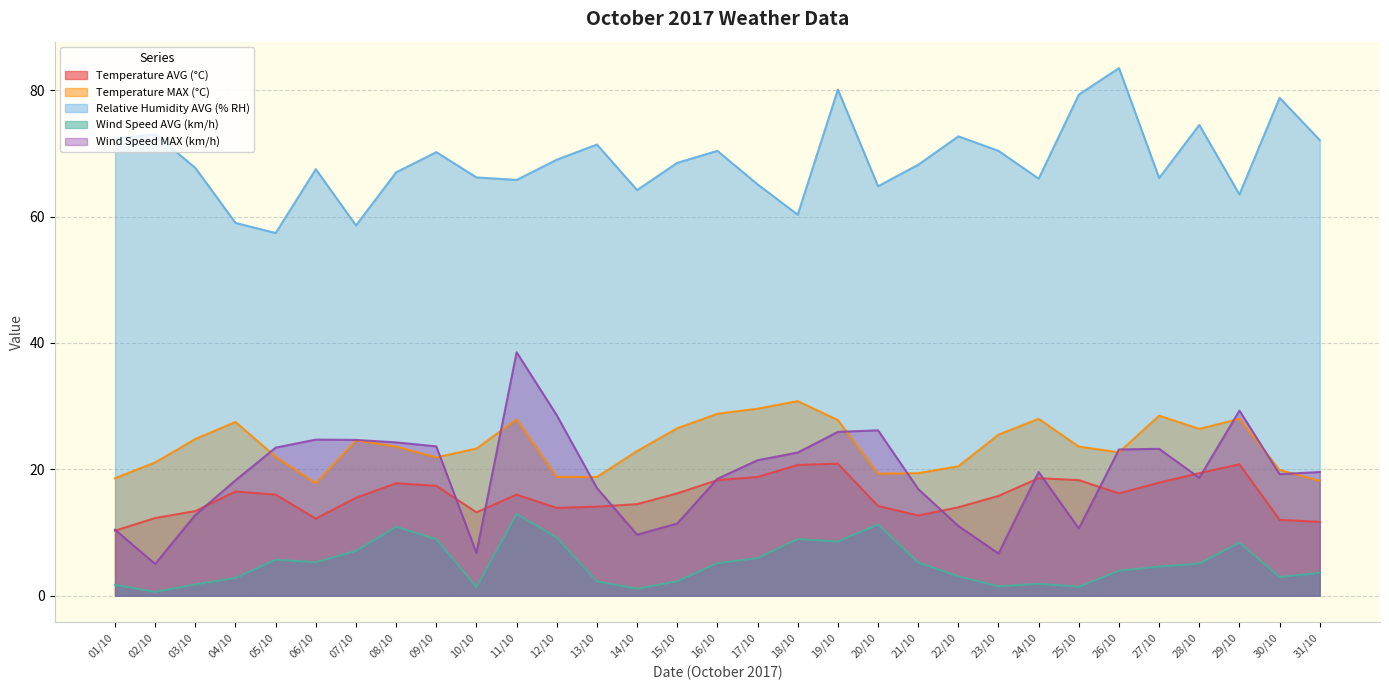

Between 22/10 and 12/10, which is larger?

22/10